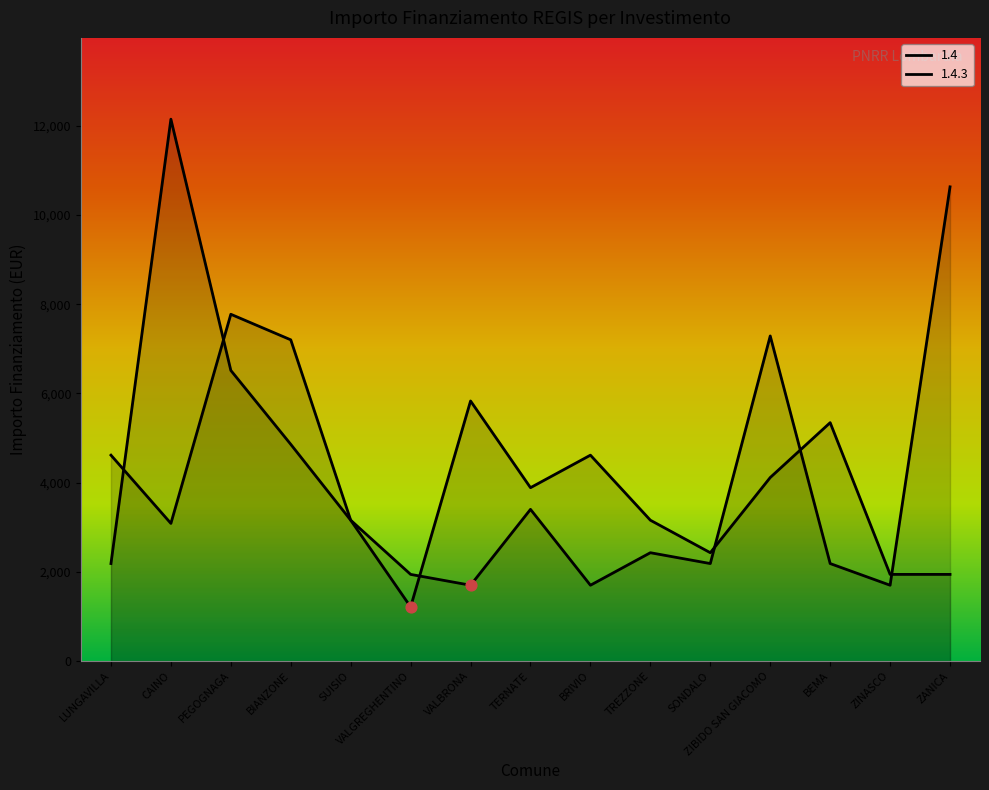

Is the value of 1.4.3 at ZIBIDO SAN GIACOMO greater than the value of 1.4 at BEMA?

Yes